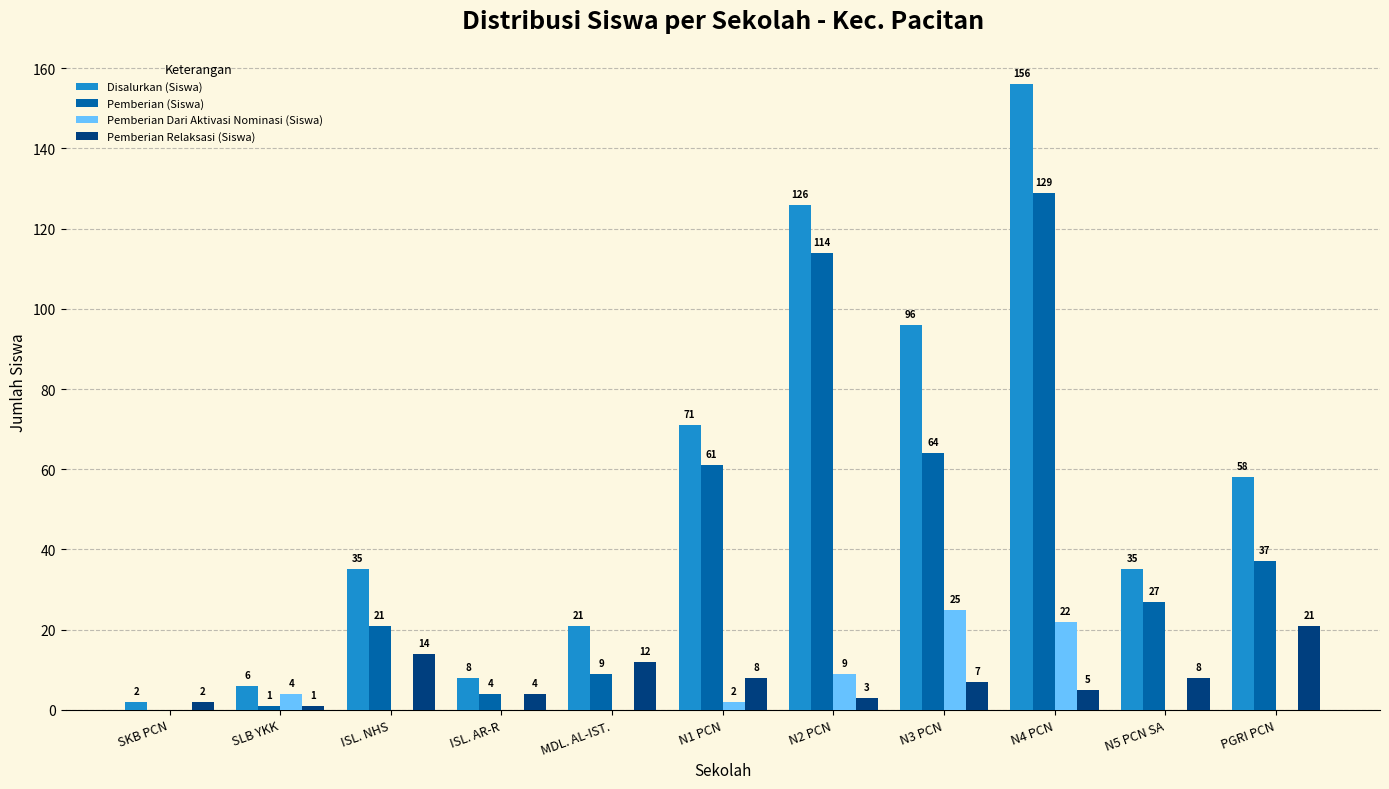

Count the number of categories in the chart.

11